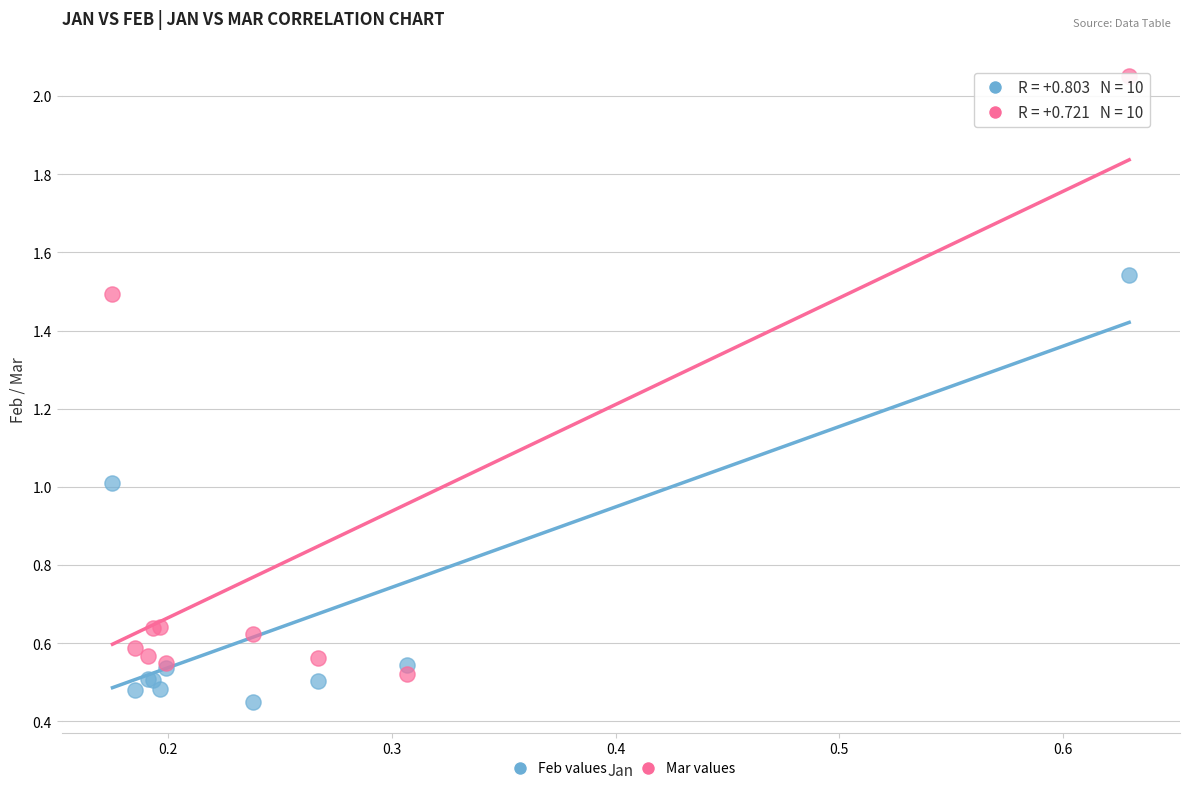

Which series reaches the maximum Y coordinate?

Mar values